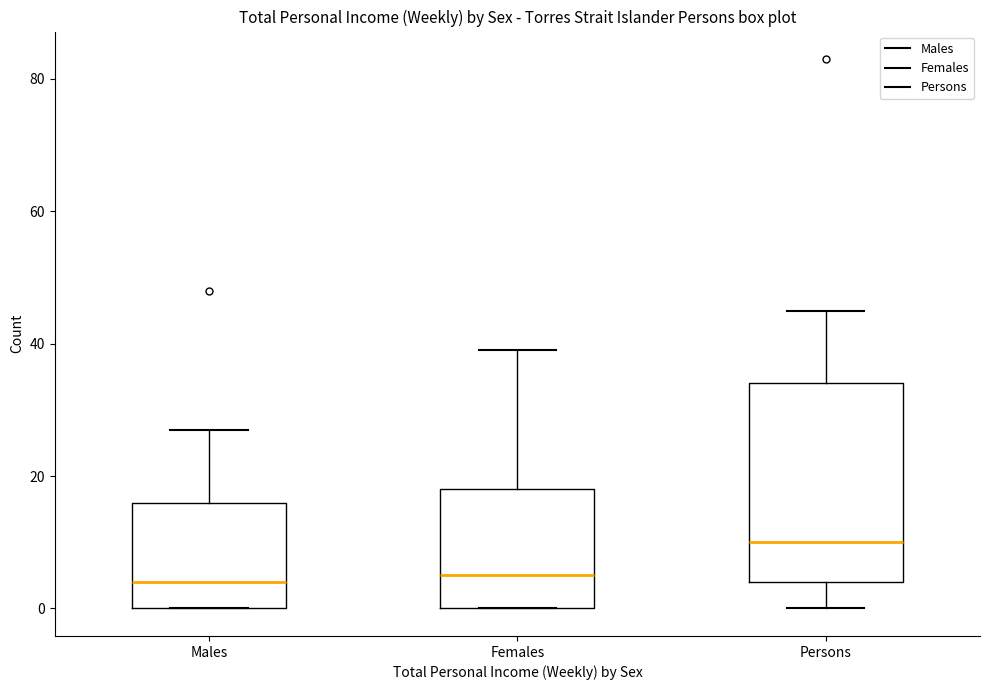

Reading left to right, transcribe this box plot: for each box, give where its median line is, the range the box spans, and where its two whiskers end, as read against the y-axis. The values are not printed on the chart, so give them approximately, as read against the axis.

Males: median 4, box 0 to 16, whiskers 0 to 28
Females: median 6, box 0 to 18, whiskers 0 to 40
Persons: median 10, box 4 to 34, whiskers 0 to 46